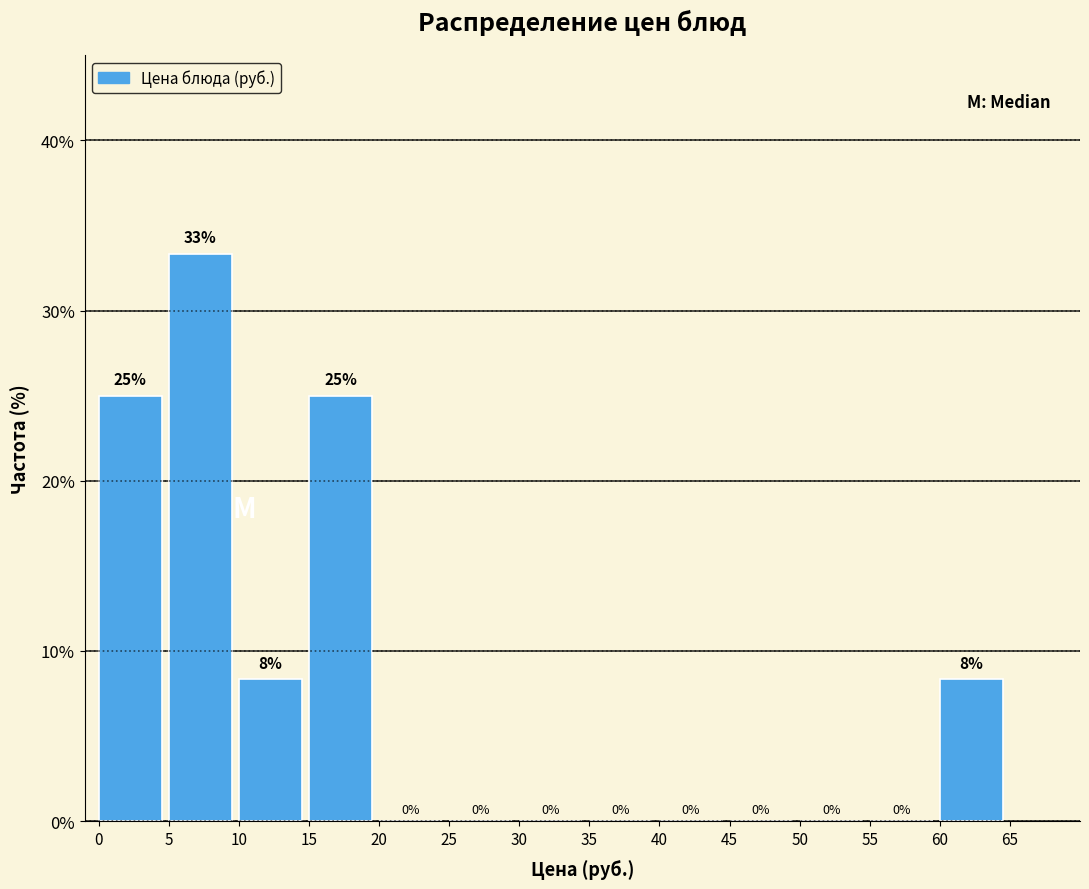

Over which range of the x-axis is the bar tallest?

5 to 10